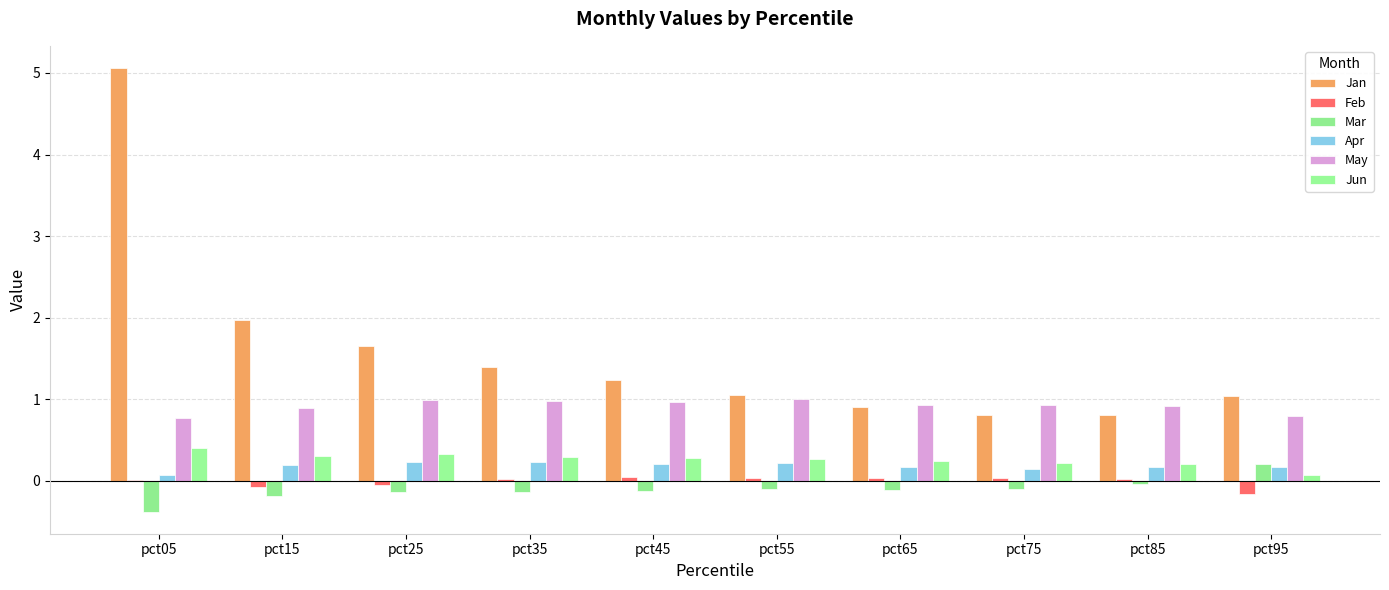

Between pct75 and pct95, which series saw the biggest shift?

Mar